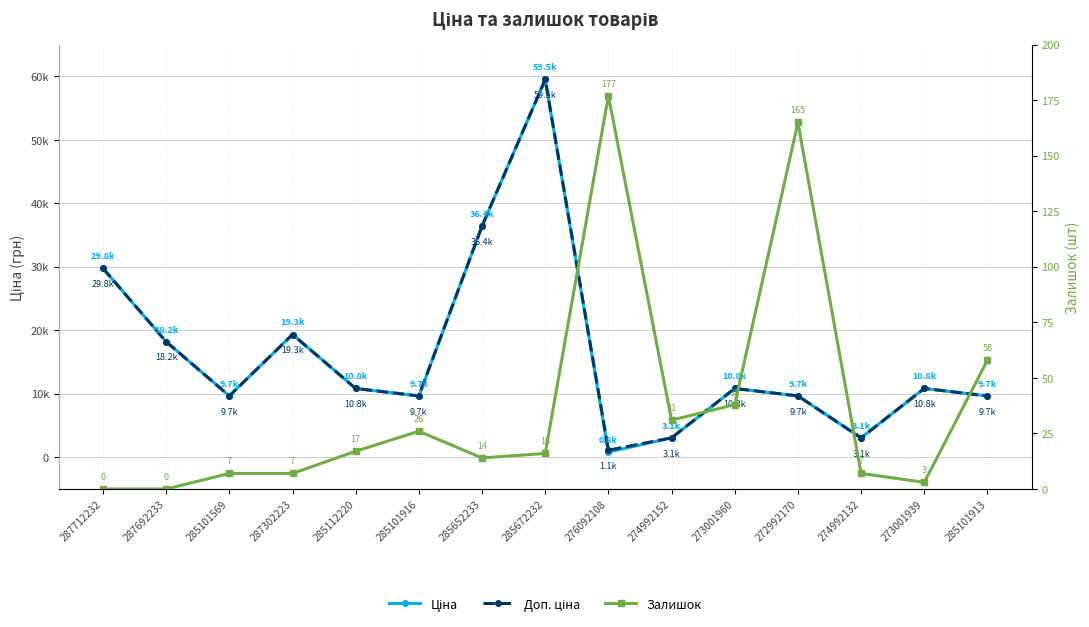

Read the Залишок value at 285101916.

26.0